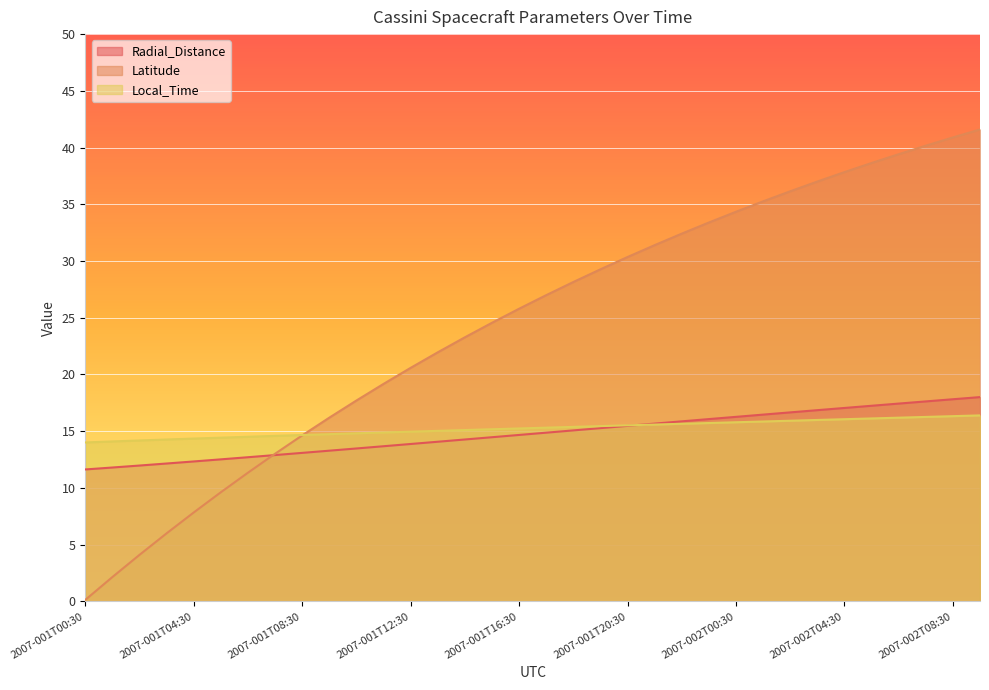

What is the highest value of the Local_Time series?

16.4